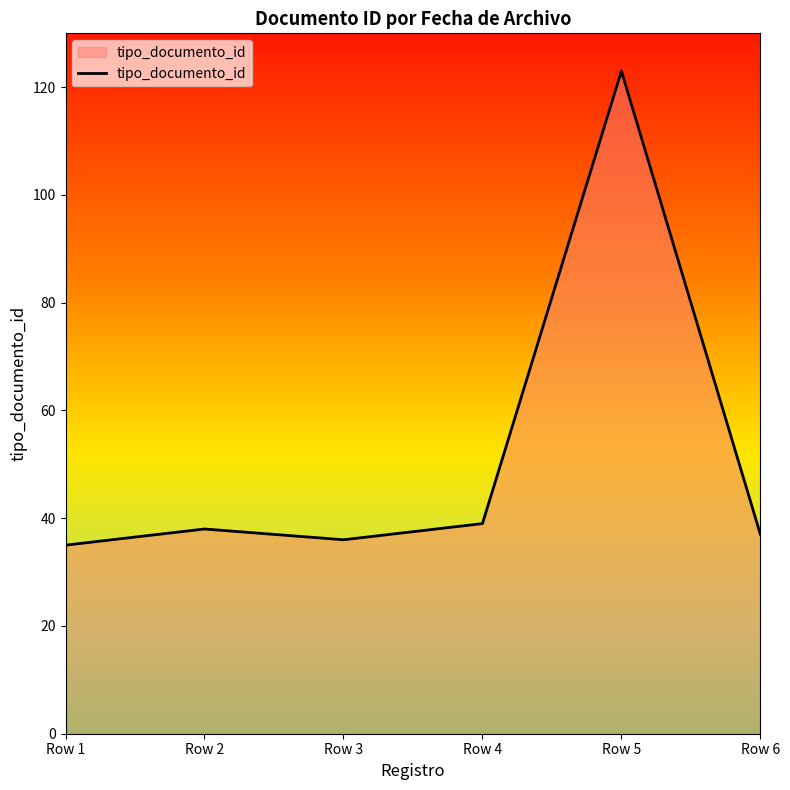

What is the change in value from Row 2 to Row 6?

-1